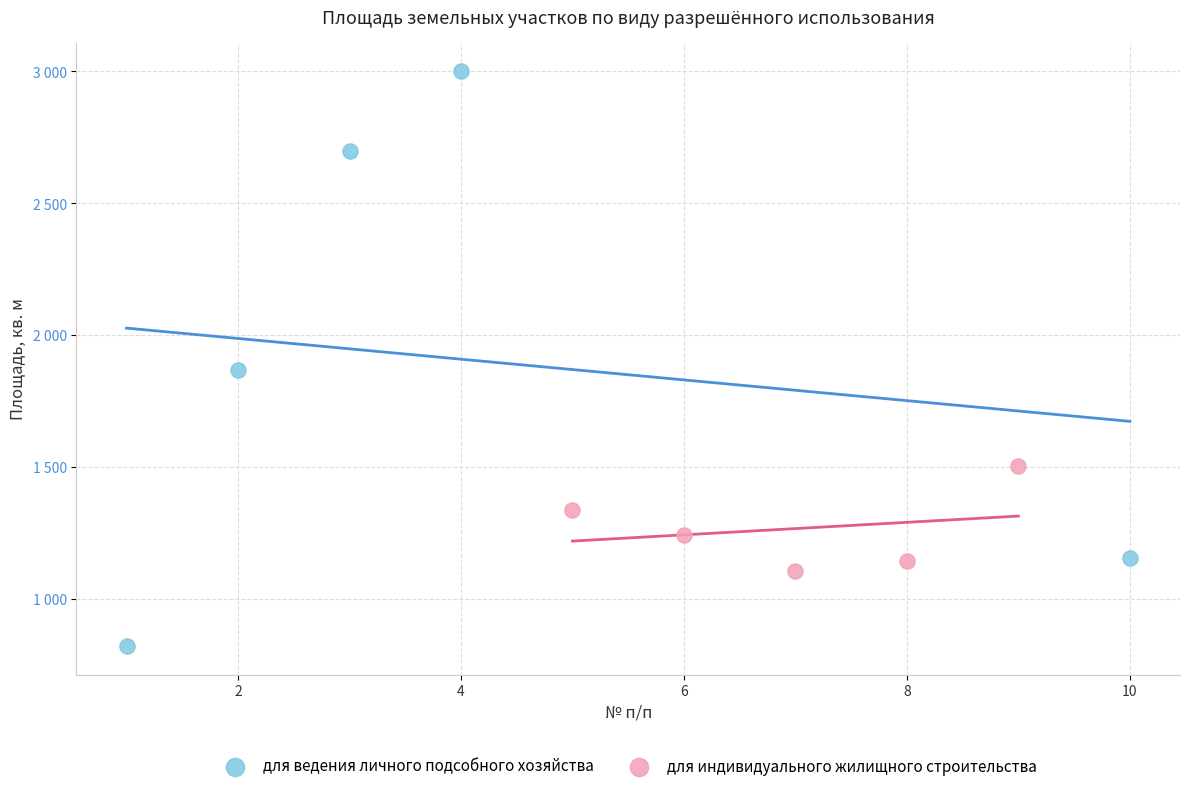

What are all the series names shown in the legend?

для ведения личного подсобного хозяйства, для индивидуального жилищного строительства